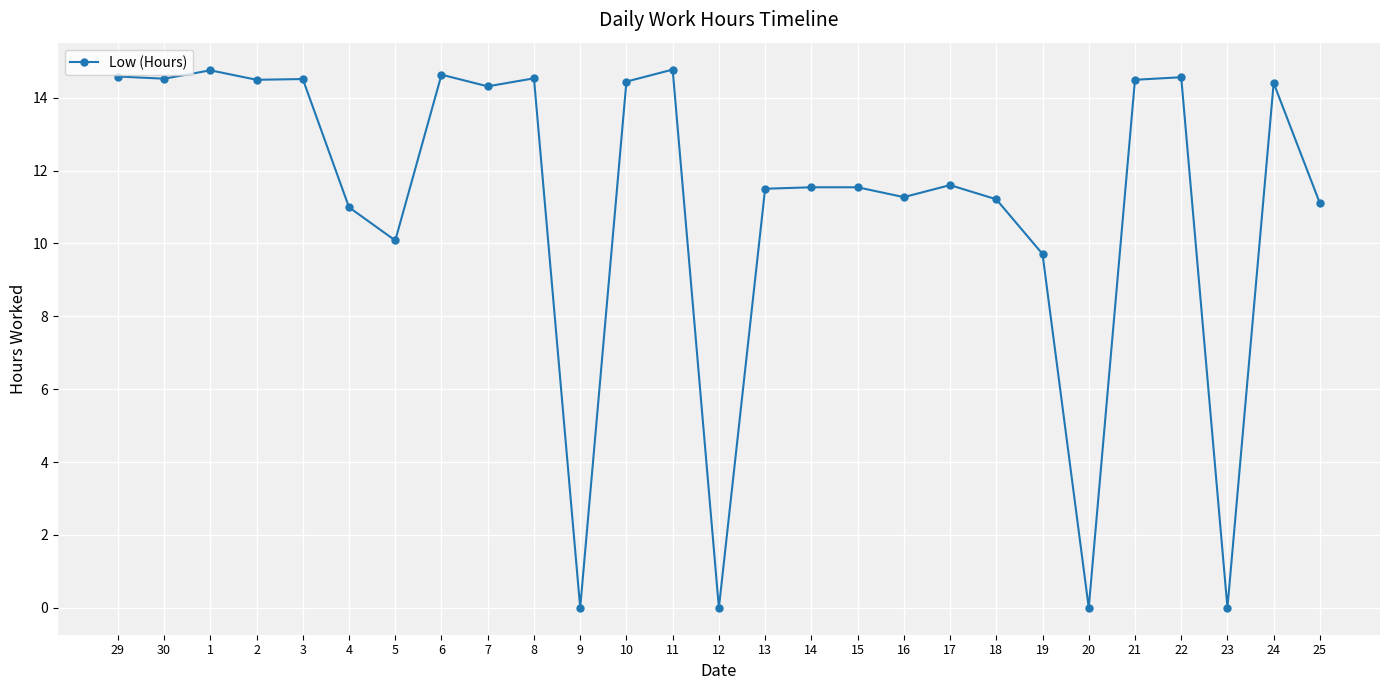

What is the label of the 3rd point from the left?

1